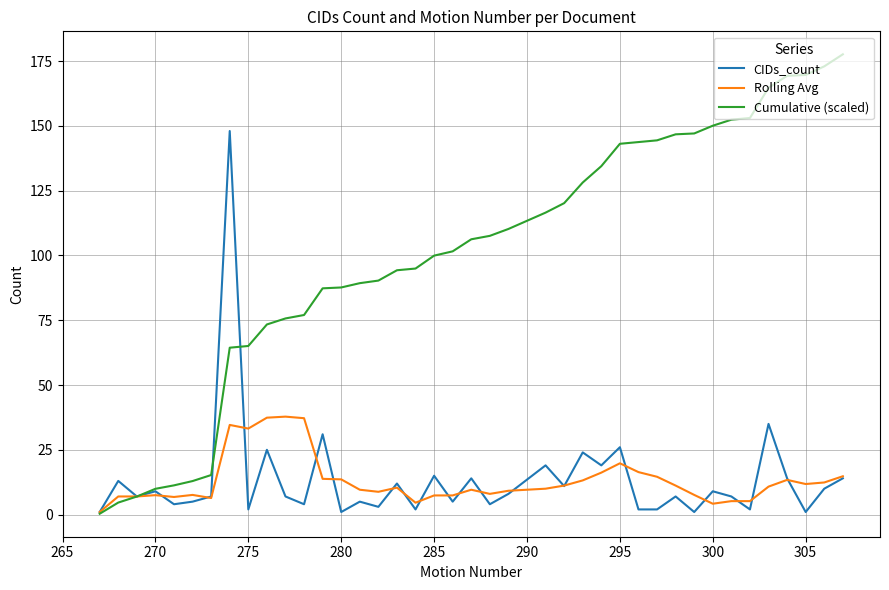

Which series has the largest total across all categories?

Cumulative (scaled)